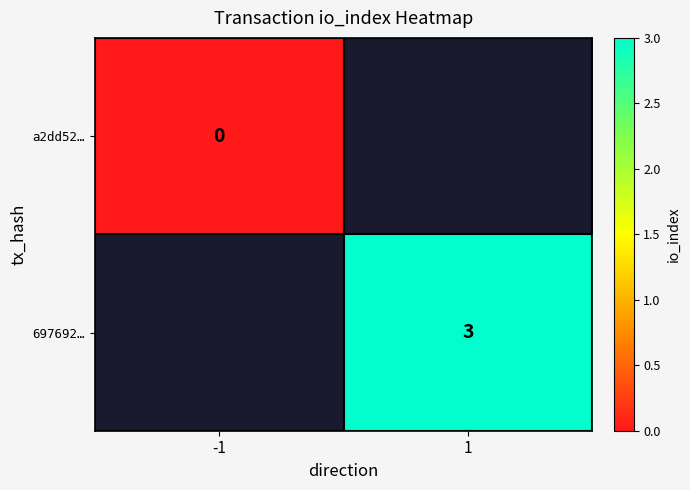

At how many categories does at least one series exceed 2?

1